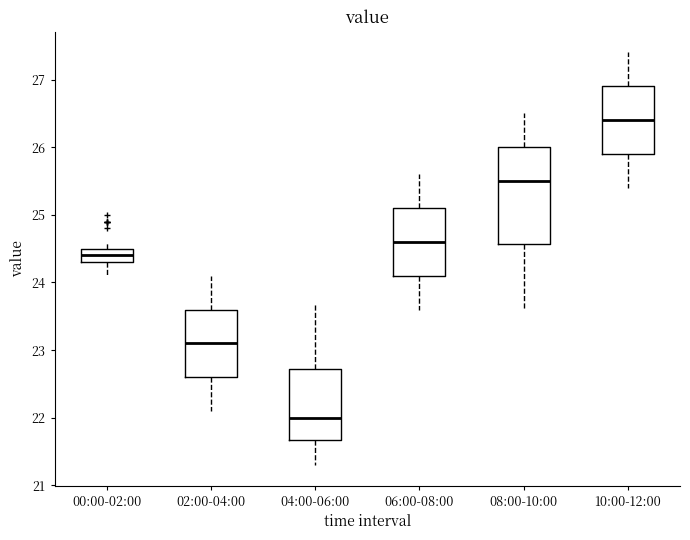

Where does the lower whisker of the box for 06:00-08:00 end on the y-axis? The values are not printed on the chart, so give them approximately, as read against the axis.

23.6